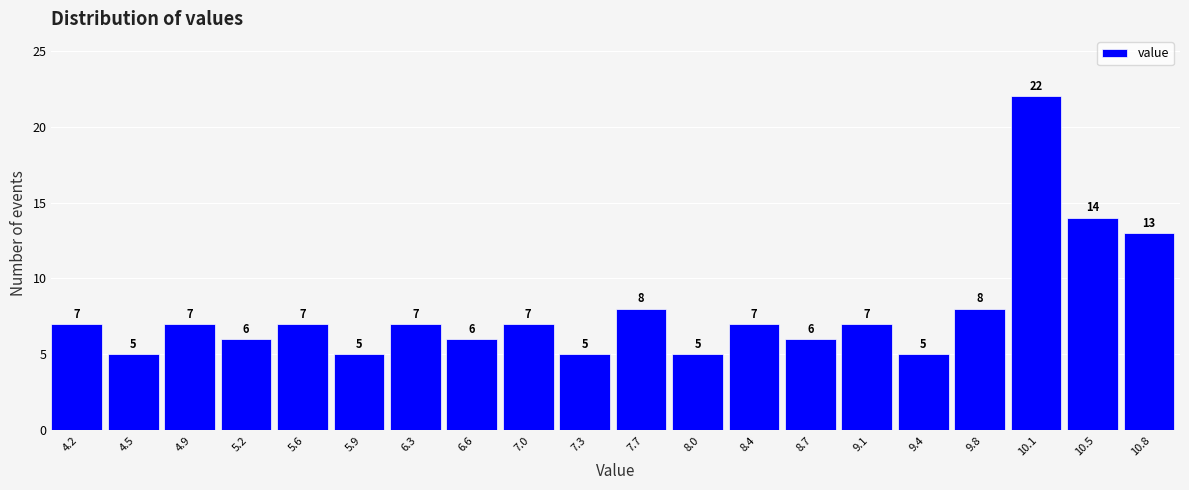

Reading left to right, transcribe this chart: for each bar, give the range it covers on the x-axis and its height.

4.00 to 4.35: 7
4.35 to 4.70: 5
4.70 to 5.05: 7
5.05 to 5.40: 6
5.40 to 5.75: 7
5.75 to 6.10: 5
6.10 to 6.45: 7
6.45 to 6.80: 6
6.80 to 7.15: 7
7.15 to 7.50: 5
7.50 to 7.85: 8
7.85 to 8.20: 5
8.20 to 8.55: 7
8.55 to 8.90: 6
8.90 to 9.25: 7
9.25 to 9.60: 5
9.60 to 9.95: 8
9.95 to 10.30: 22
10.30 to 10.65: 14
10.65 to 11.00: 13